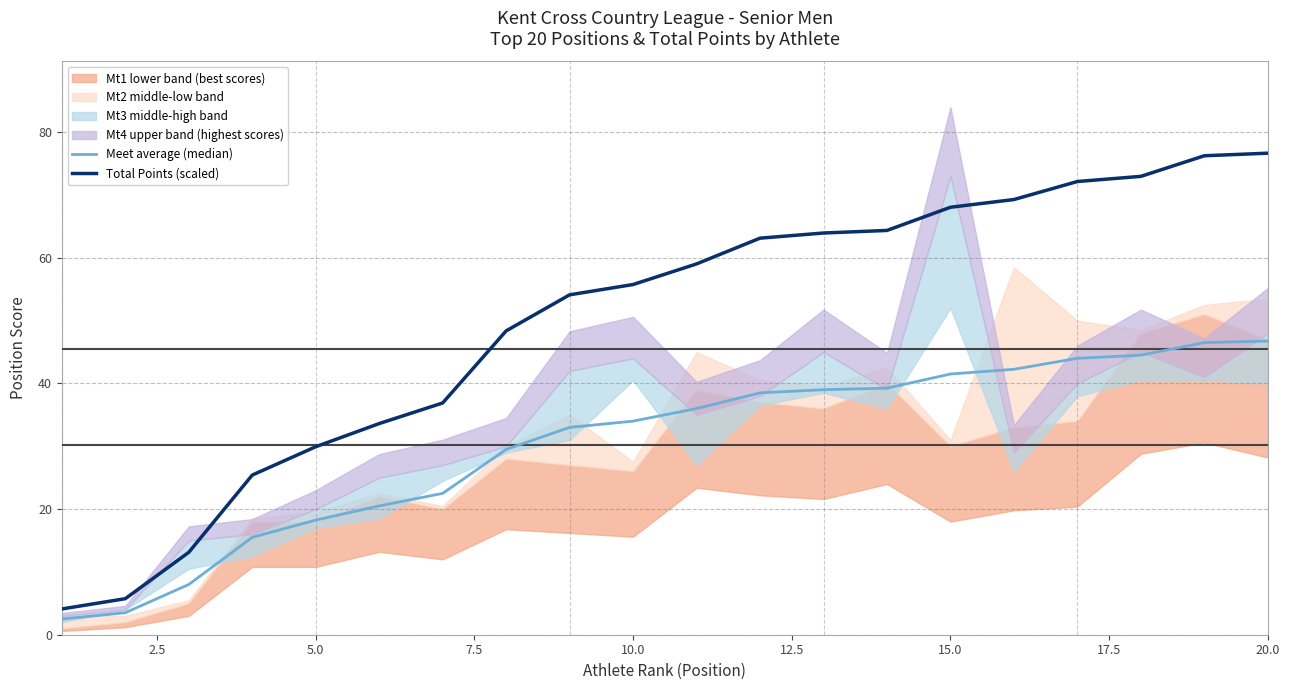

Reading right to left, extract all data points from this chart.

Meet average (median): 46.8	46.5	44.5	44.0	42.2	41.5	39.2	39.0	38.5	36.0	34.0	33.0	29.5	22.5	20.5	18.2	15.5	8.0	3.5	2.5
Total Points (scaled): 76.7	76.2	73.0	72.1	69.3	68.0	64.4	63.9	63.1	59.0	55.7	54.1	48.4	36.9	33.6	29.9	25.4	13.1	5.7	4.1